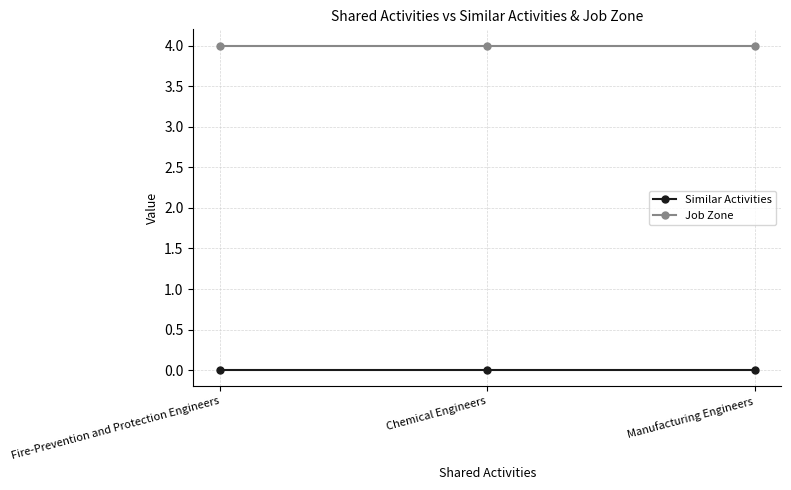

Reading left to right, what are all the values shown in this chart?

Similar Activities: Fire-Prevention and Protection Engineers=0	Chemical Engineers=0	Manufacturing Engineers=0
Job Zone: Fire-Prevention and Protection Engineers=4	Chemical Engineers=4	Manufacturing Engineers=4